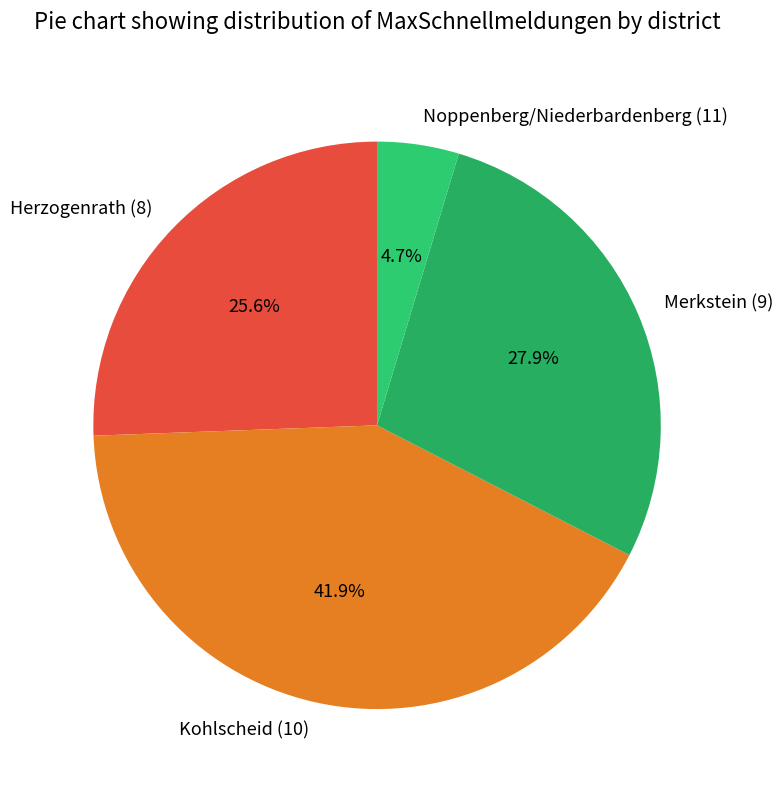

How many slices are in this pie chart?

4